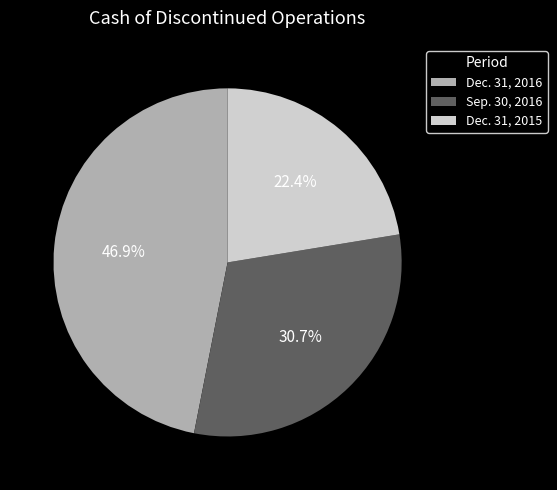

Which category has the smallest portion of the pie?

Dec. 31, 2015